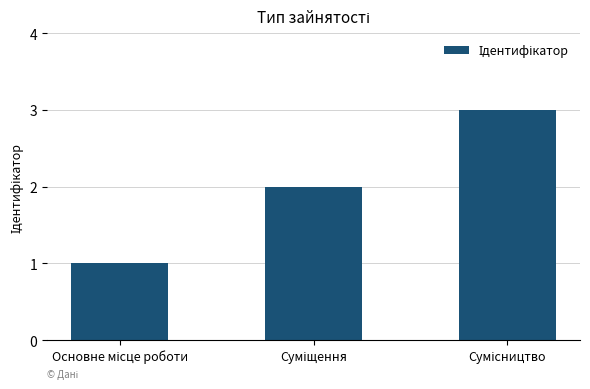

What is the maximum value shown in the chart?

3